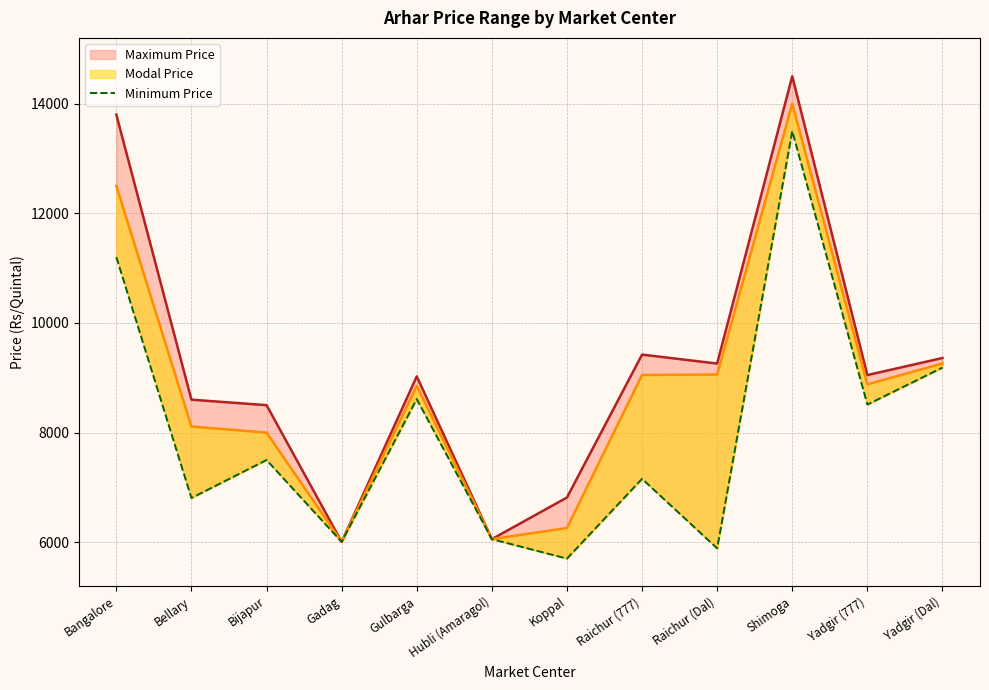

List the labels in order of value, largest first.

Shimoga, Bangalore, Yadgir (Dal), Gulbarga, Yadgir (777), Bijapur, Raichur (777), Bellary, Hubli (Amaragol), Gadag, Raichur (Dal), Koppal